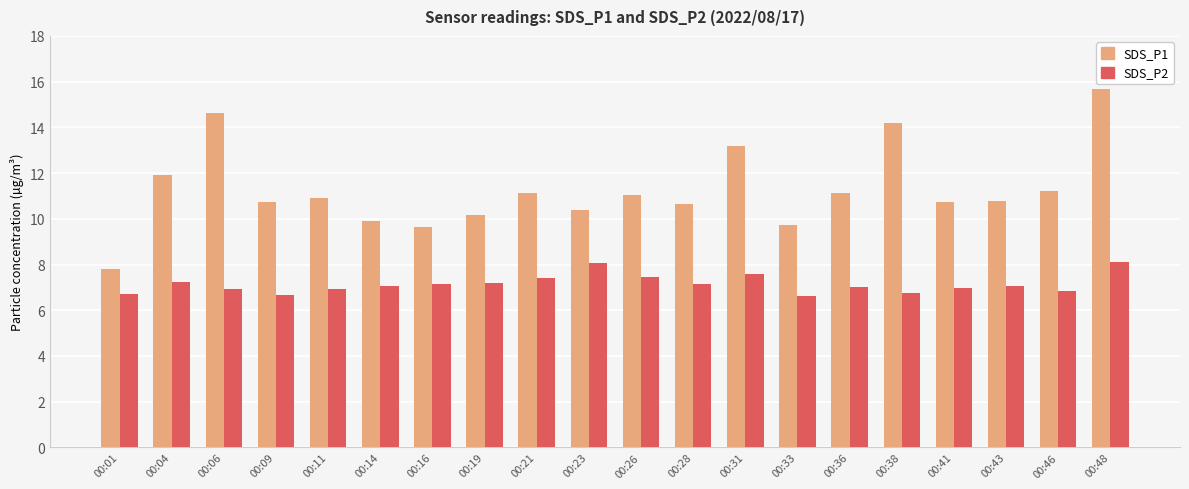

Is it true that SDS_P2 equals 7.2 at 00:28?

True